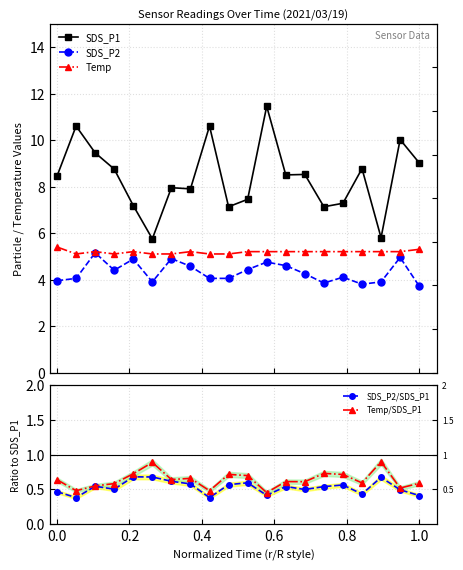

True or false: Temp/SDS_P1 and SDS_P1 cross at least once.

False